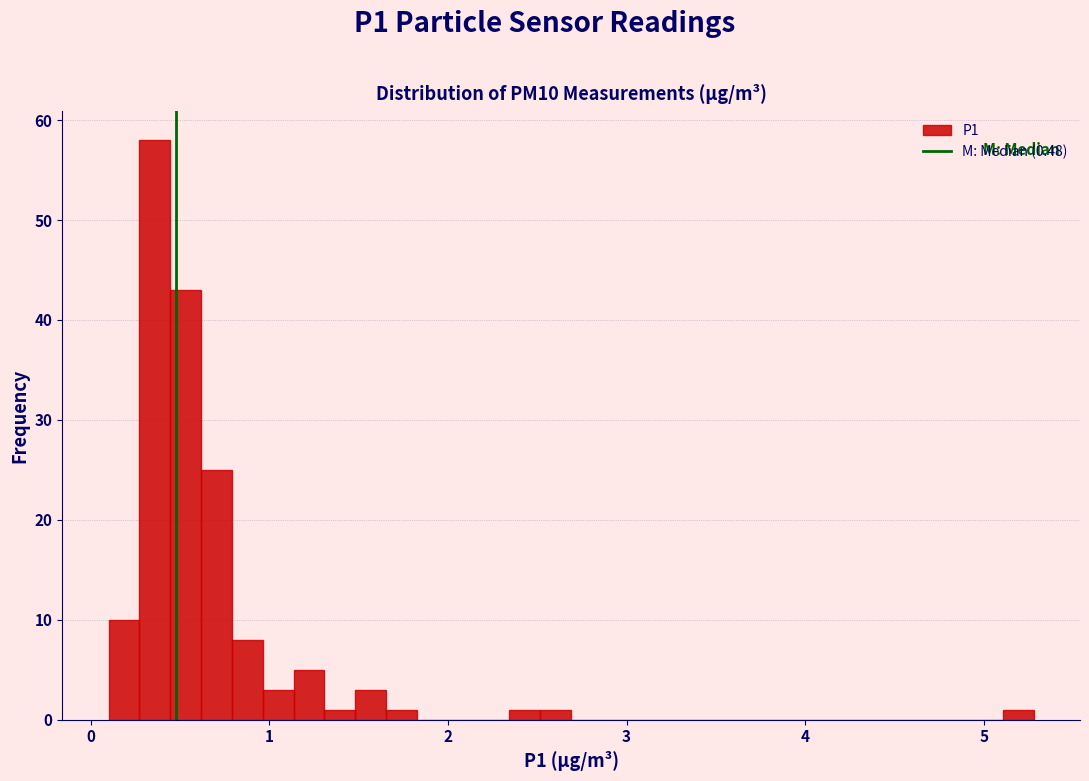

Around what value on the x-axis is the tallest bar? Give the approximate position of its centre, as read against the axis.

0.4